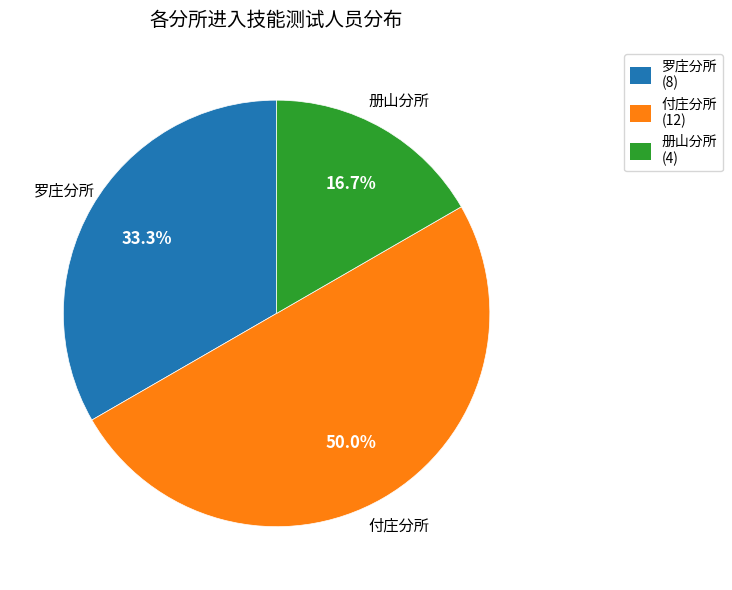

The 册山分所 slice represents 30% of the pie. True or false?

False